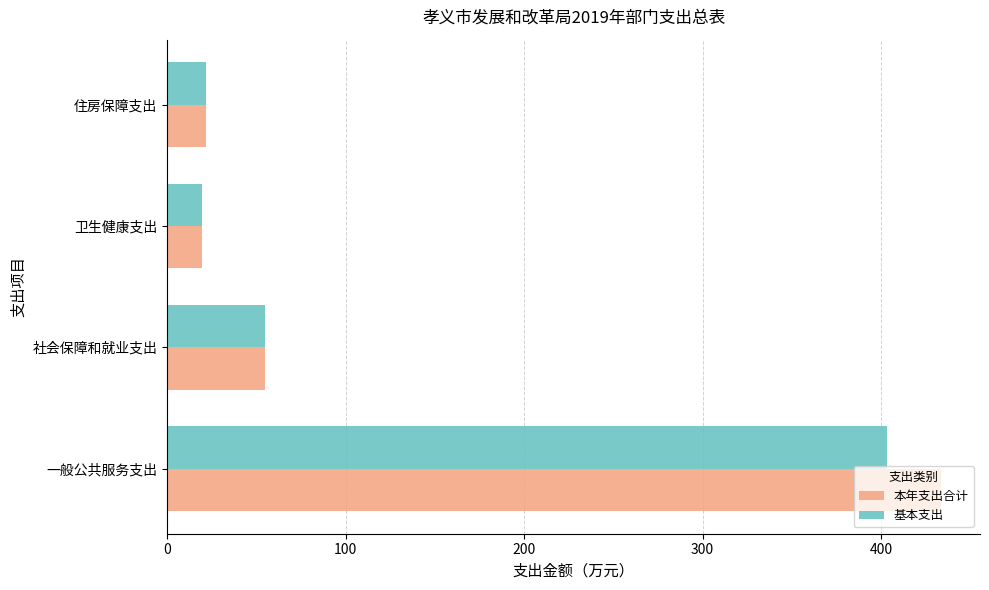

Which series has the largest range (max minus min)?

本年支出合计